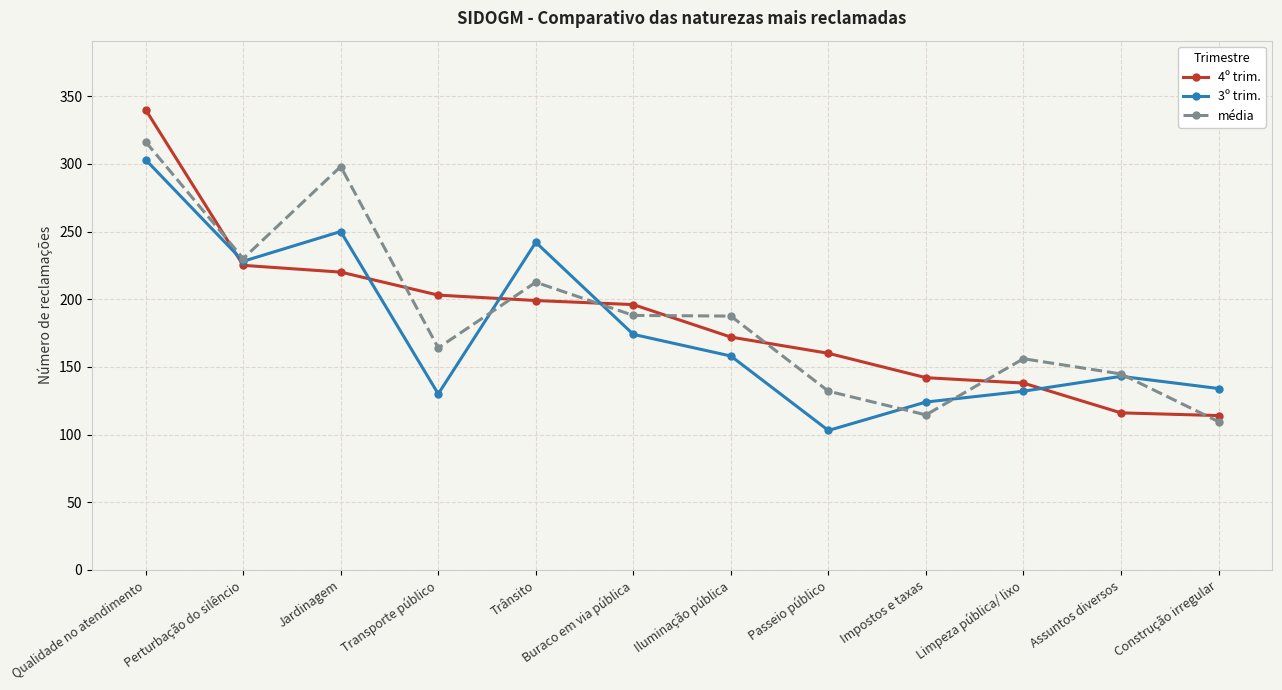

At Trânsito, list the series in order from largest to smallest.

3º trim., média, 4º trim.